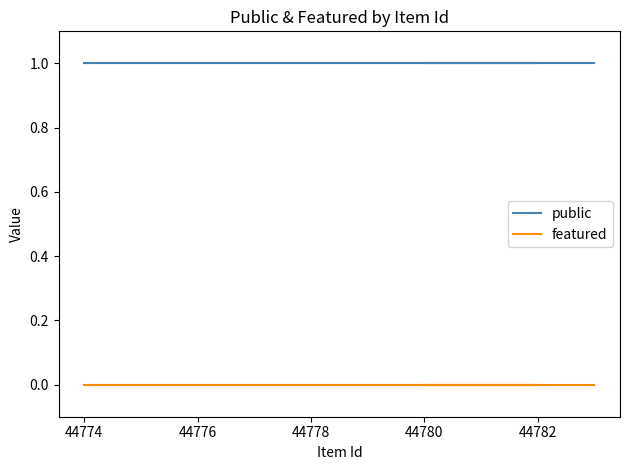

At how many categories does at least one series exceed 0?

6